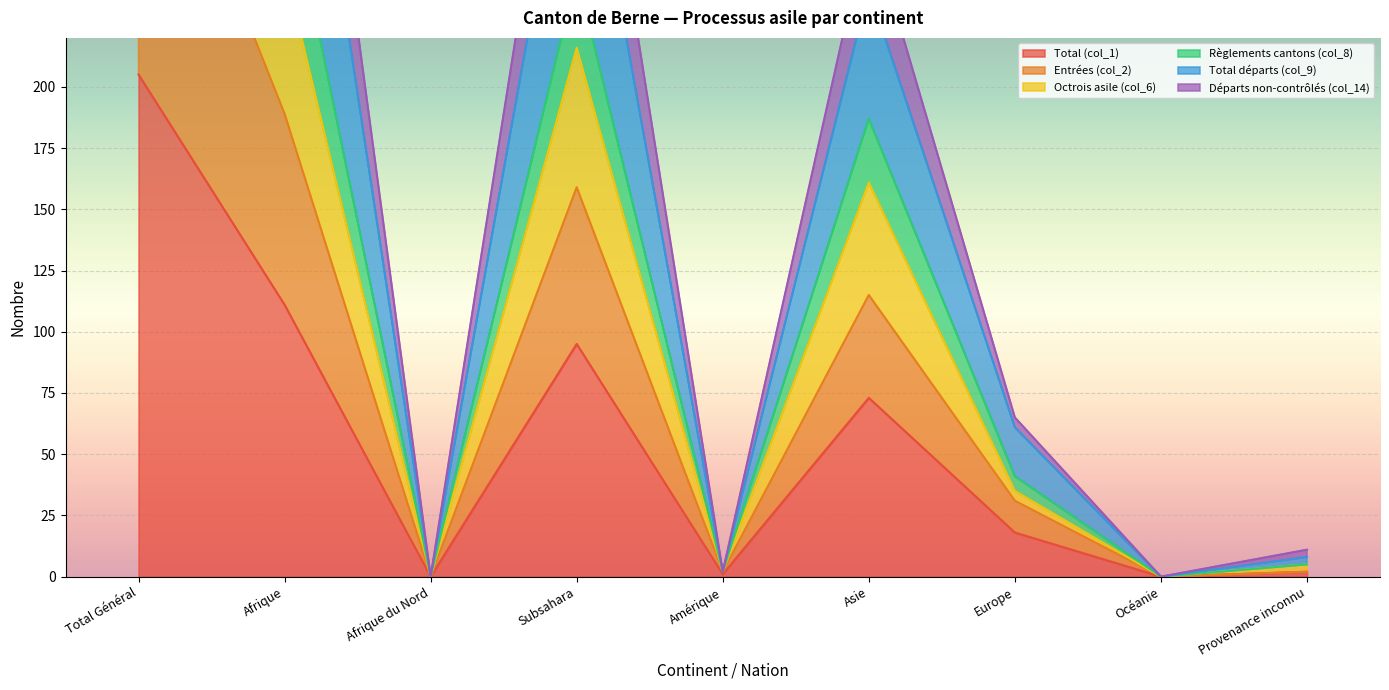

Where is Règlements cantons (col_8) nearest to the value 262?

Subsahara